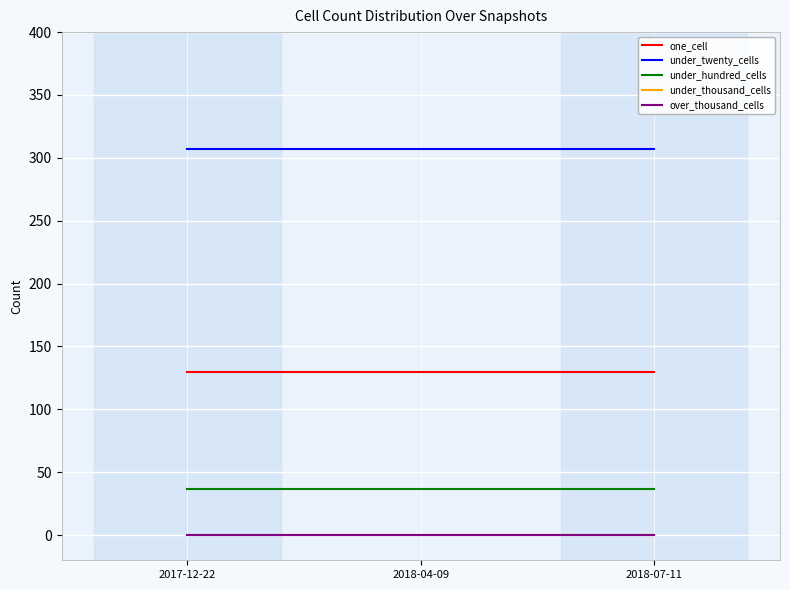

At which category is the sum across all series the highest?

2017-12-22